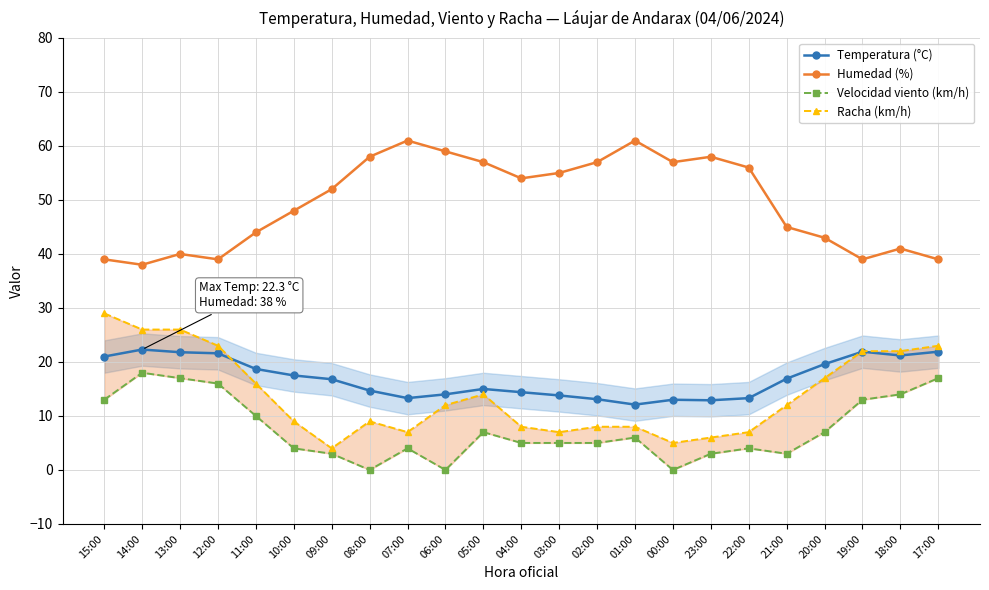

Which series changed the most between 09:00 and 03:00?

Temperatura (°C)